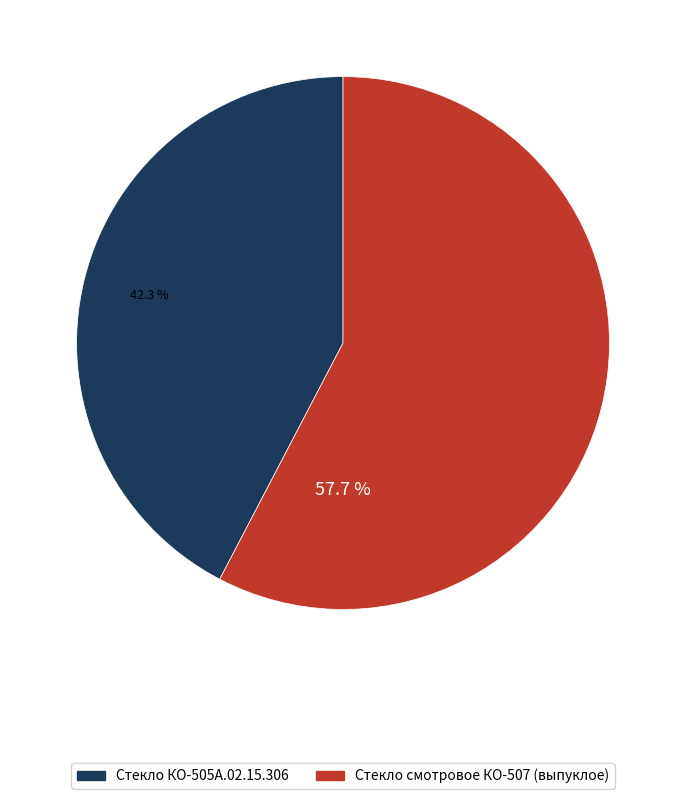

How many slices are in this pie chart?

2